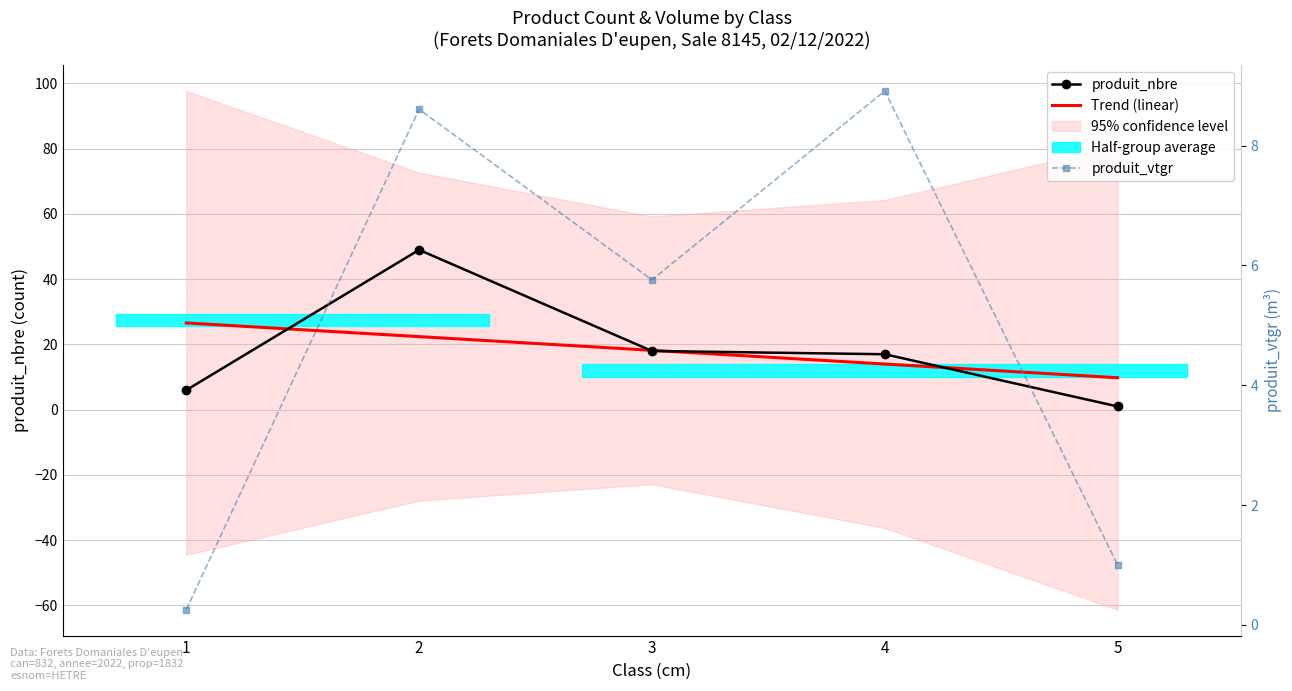

What is the maximum value for produit_nbre?

49.0